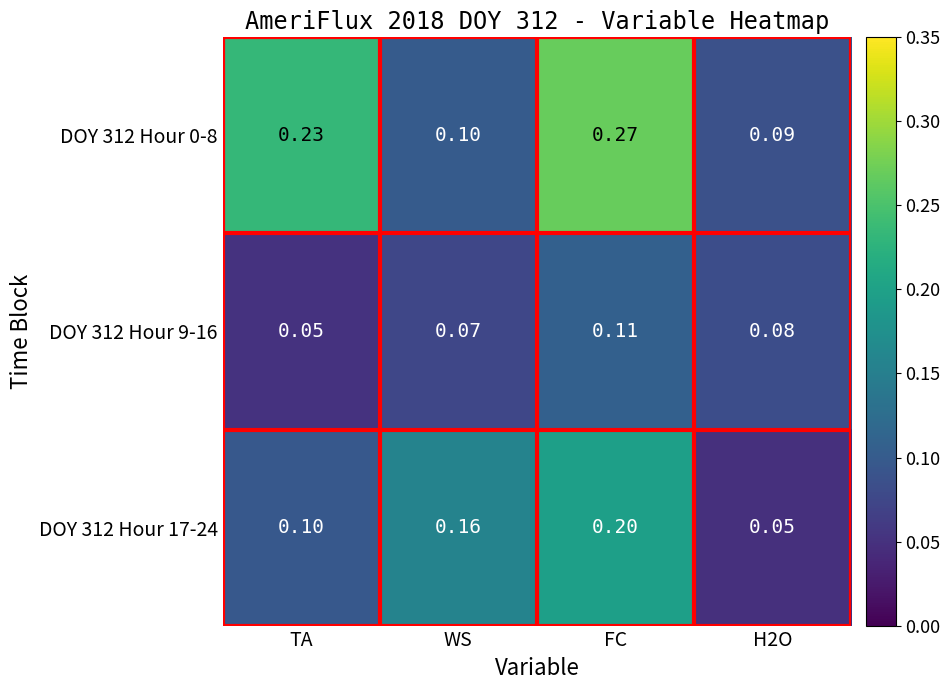

At which category is the sum across all series the highest?

FC